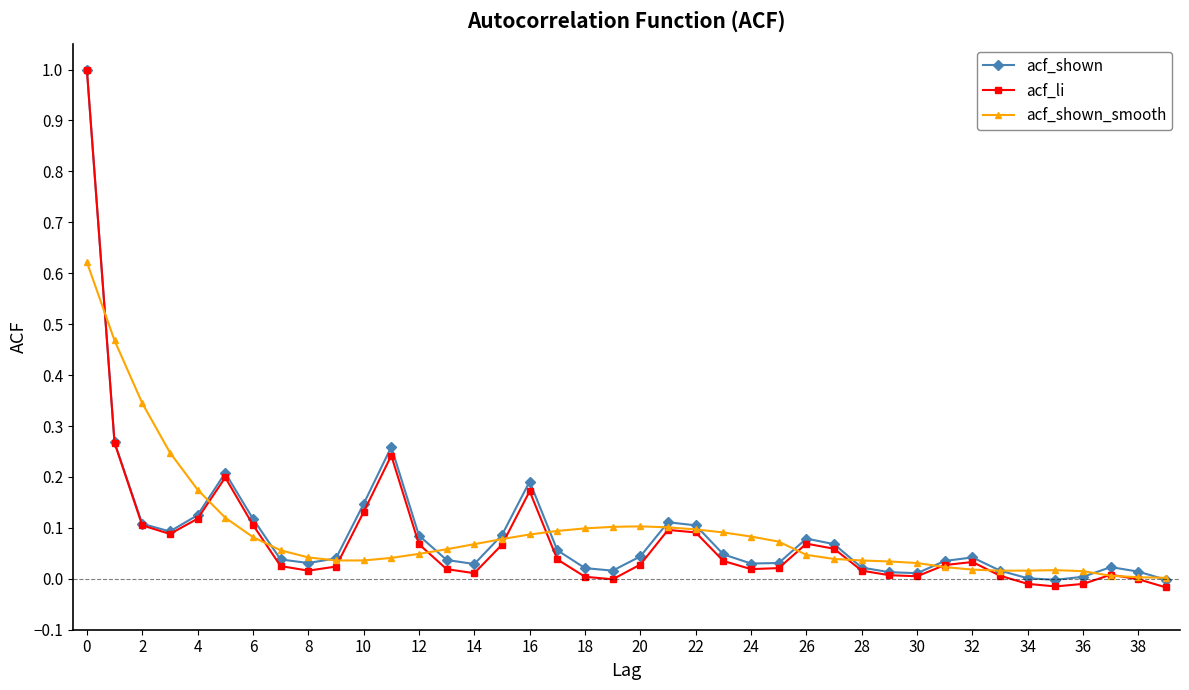

True or false: acf_shown_smooth and acf_shown intersect in this chart.

True